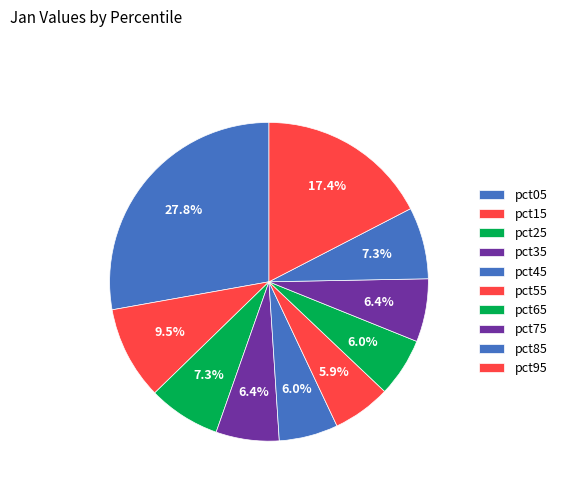

To the nearest percent, what is the combined percentage of pct25 and pct55?

13%